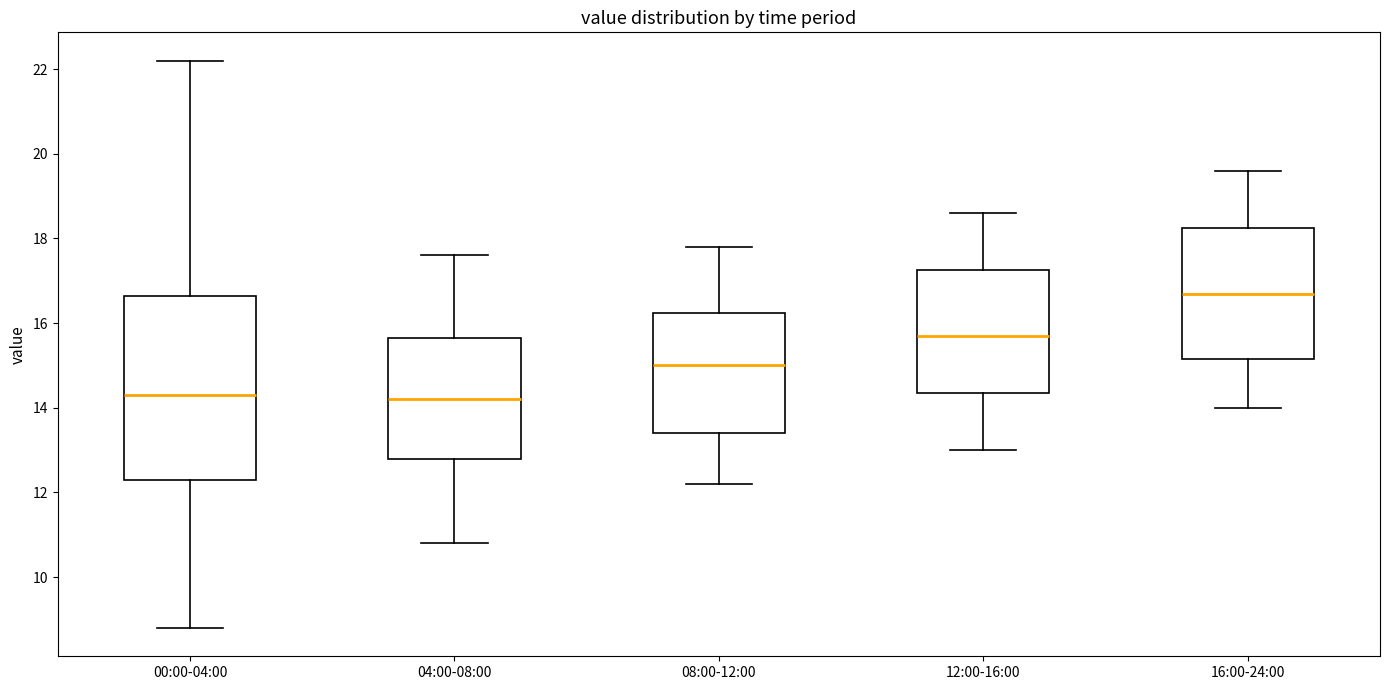

Reading left to right, transcribe this box plot: for each box, give where its median line is, the range the box spans, and where its two whiskers end, as read against the y-axis. The values are not printed on the chart, so give them approximately, as read against the axis.

00:00-04:00: median 14.4, box 12.4 to 16.6, whiskers 8.8 to 22.2
04:00-08:00: median 14.2, box 12.8 to 15.6, whiskers 10.8 to 17.6
08:00-12:00: median 15.0, box 13.4 to 16.2, whiskers 12.2 to 17.8
12:00-16:00: median 15.8, box 14.4 to 17.2, whiskers 13.0 to 18.6
16:00-24:00: median 16.8, box 15.2 to 18.2, whiskers 14.0 to 19.6